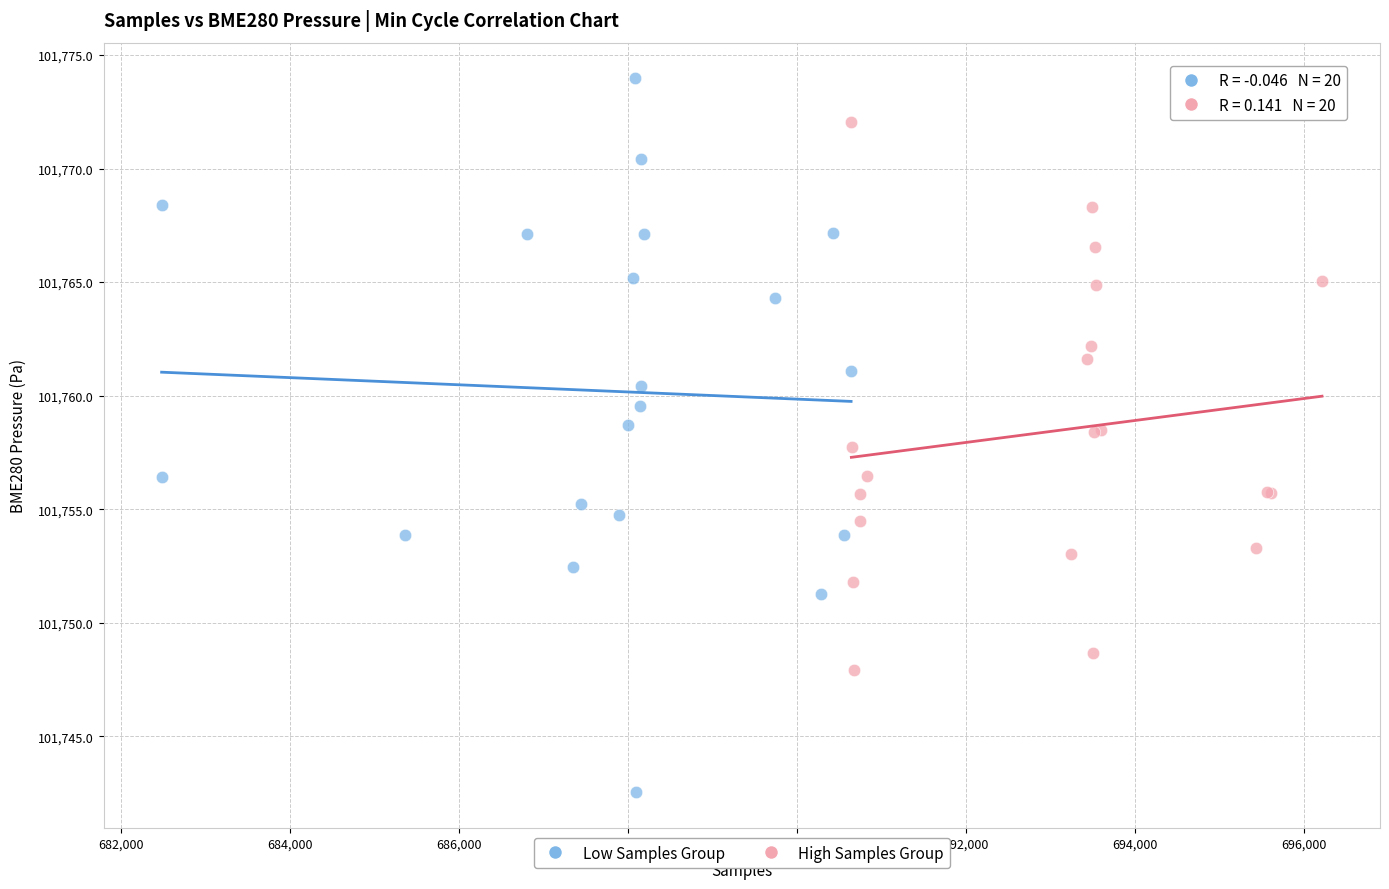

Which series contains the lowest Y value?

Low Samples Group